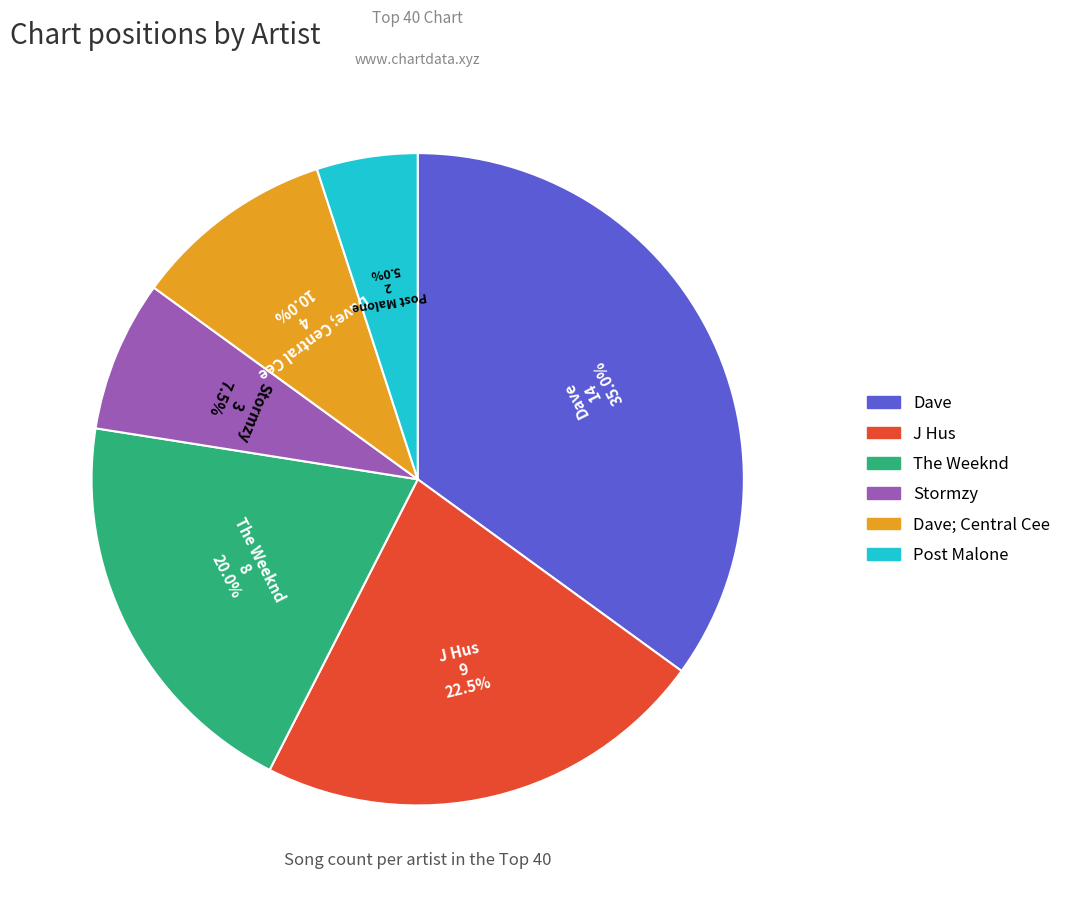

Which slice is the largest?

Dave